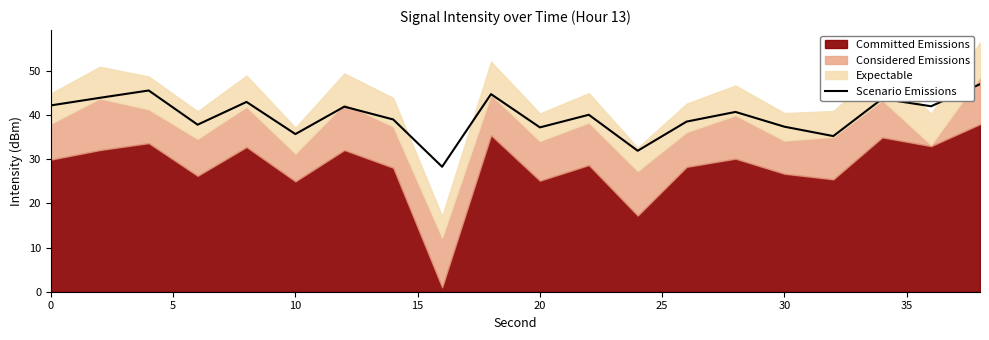

What is the maximum value for Scenario Emissions?

47.0